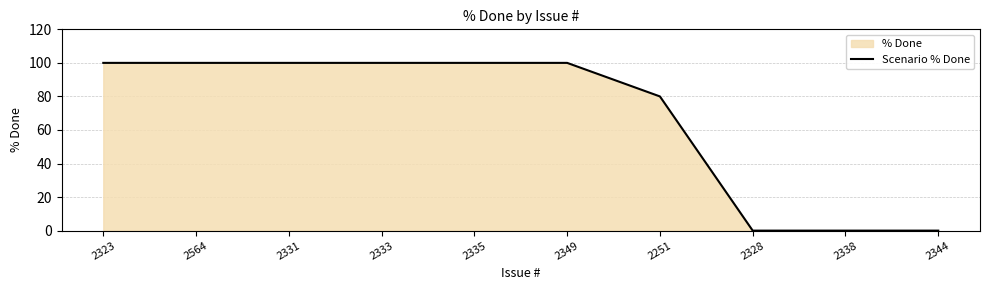

What is the average value?

68